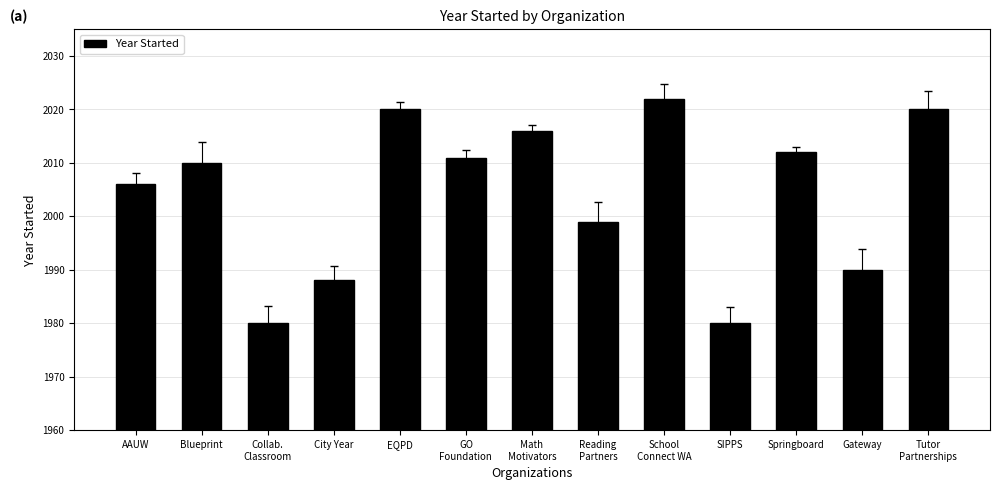

What is the label of the 13th bar from the right?

AAUW